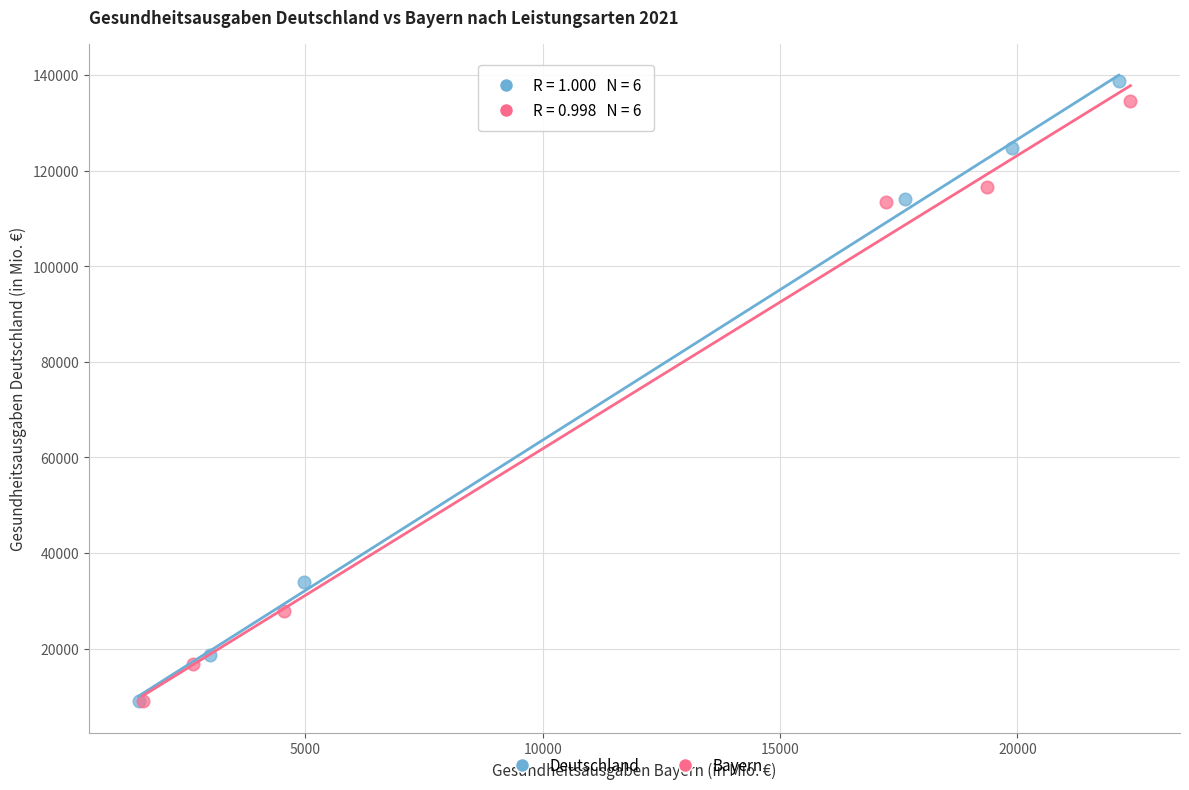

Which series has the largest Y range (max minus min)?

Deutschland